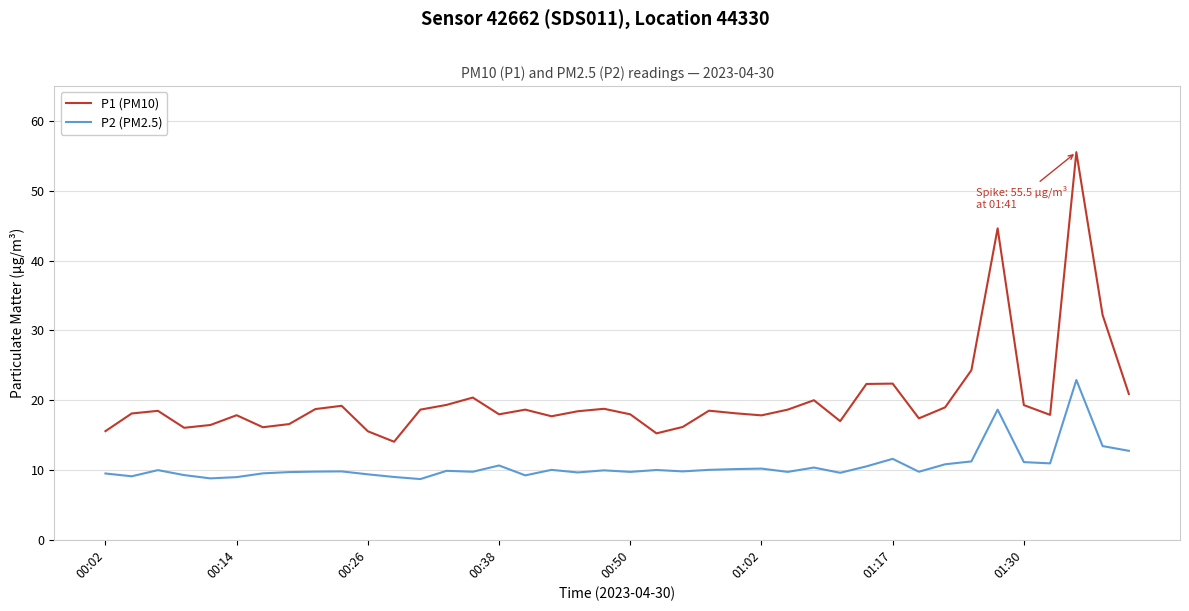

How many categories are shown in the chart?

40